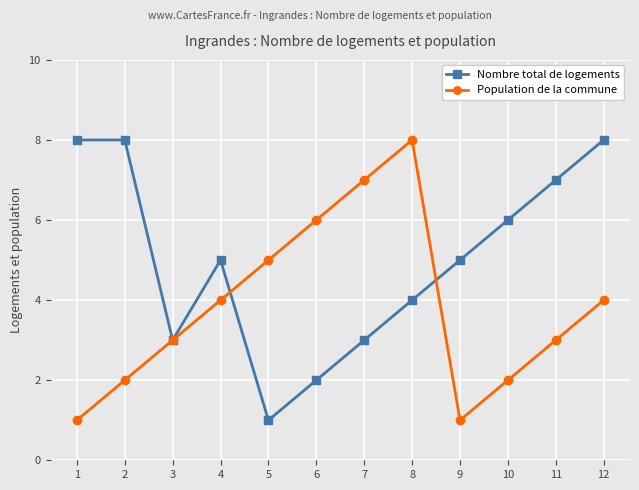

What are all the series names shown in the legend?

Nombre total de logements, Population de la commune